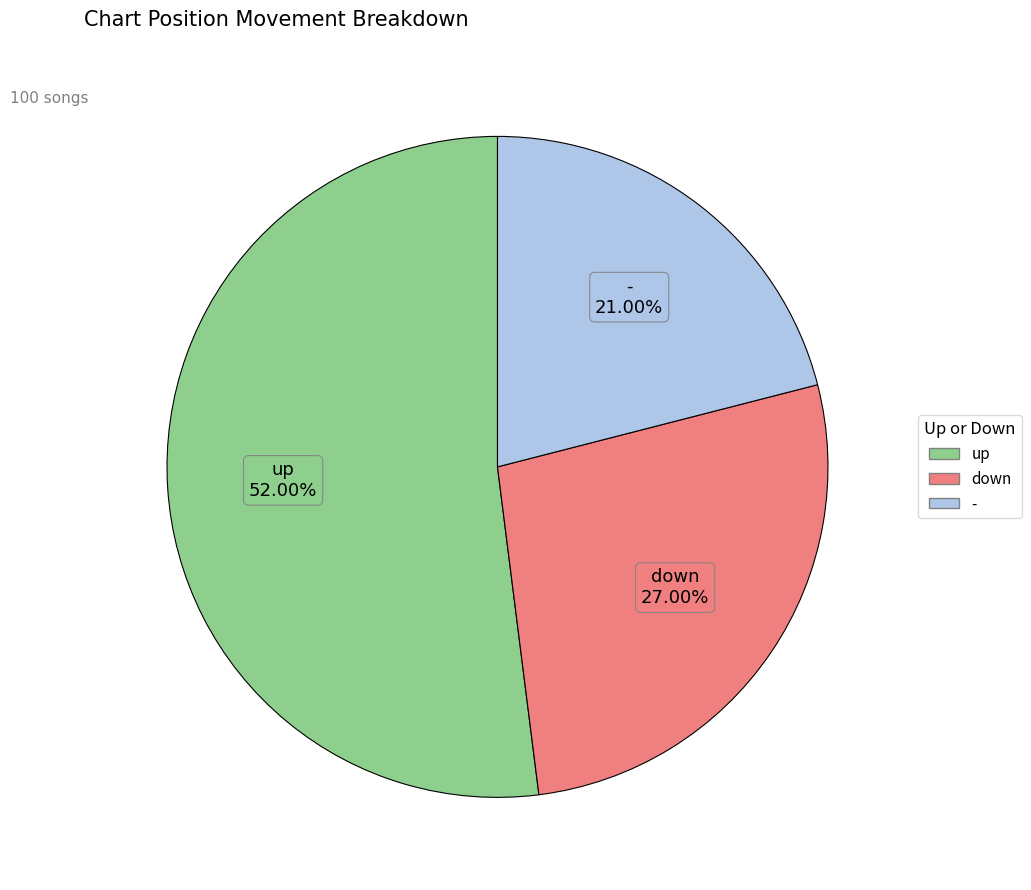

To the nearest percent, what is the difference between the up and down slice percentages?

25%